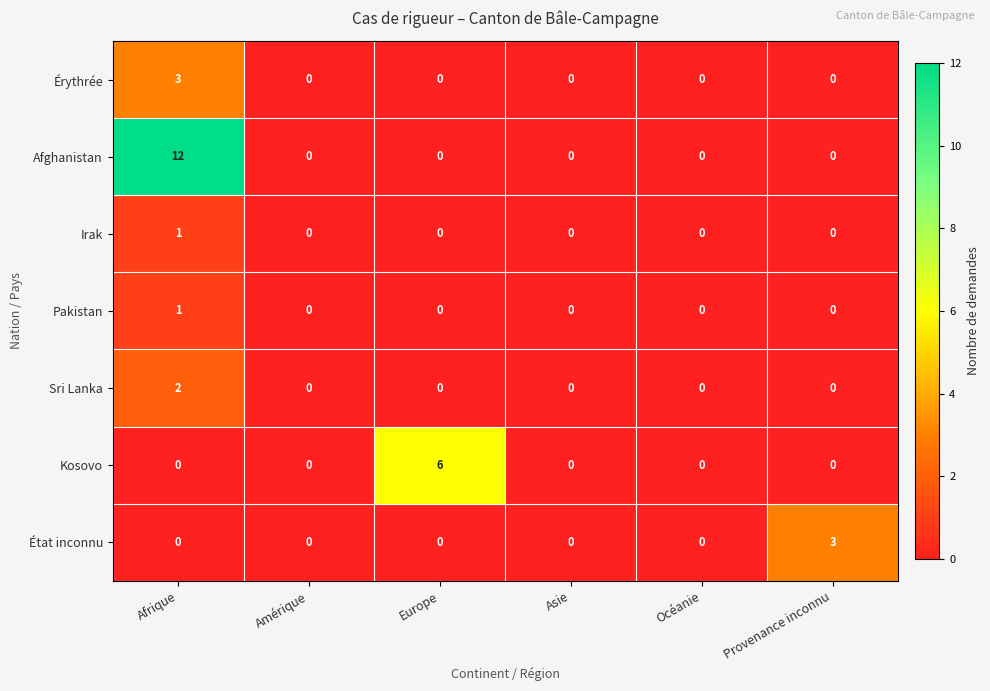

How many series are shown in this chart?

7